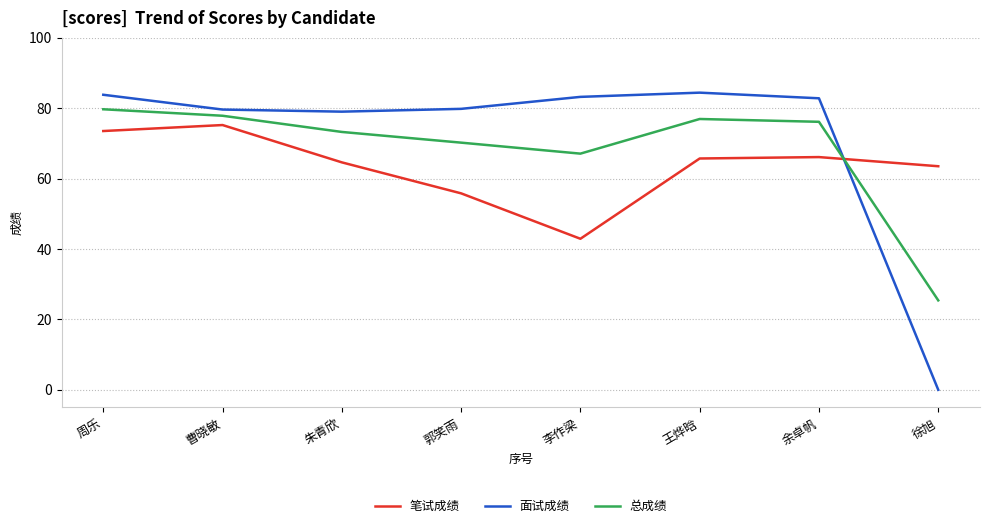

What position from the right is 郭笑雨?

5